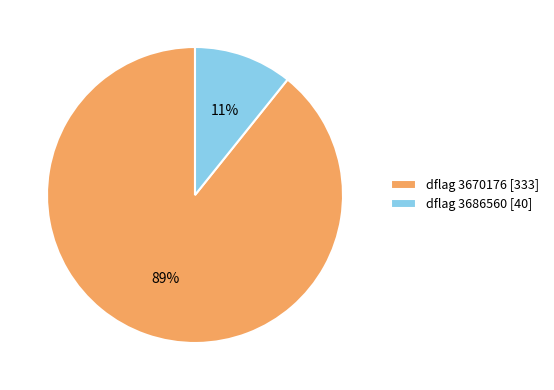

Combined, do dflag 3686560 [40] and dflag 3670176 [333] account for over 50%?

Yes